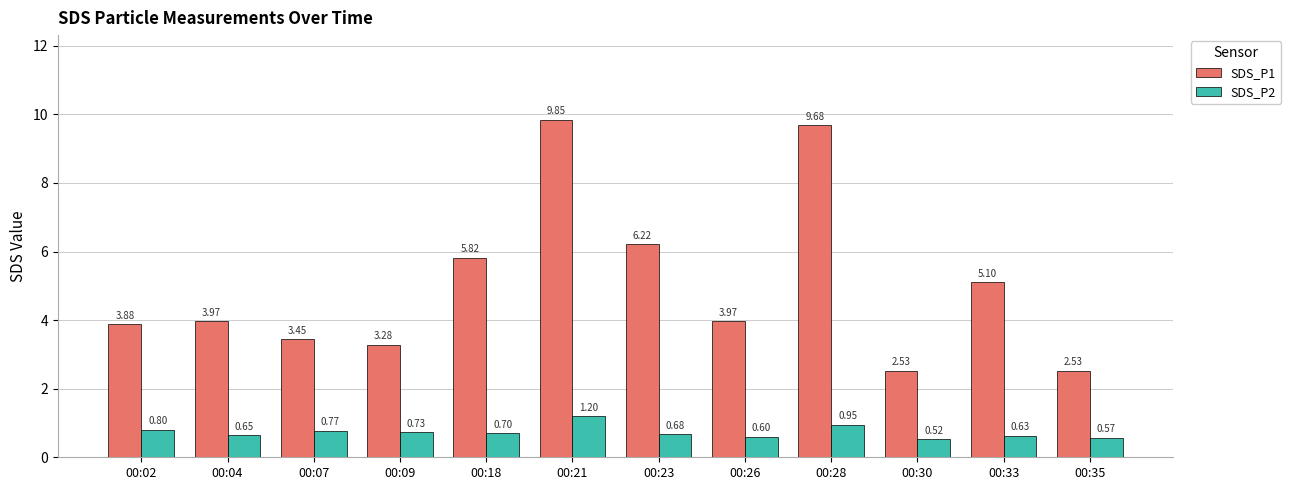

True or false: SDS_P2 has a value of 1.1 at 00:18.

False